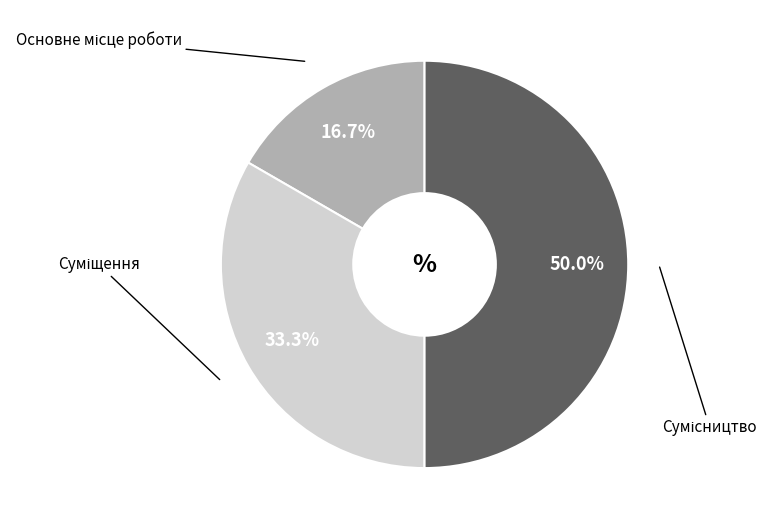

Is it true that Основне місце роботи is 17% of the pie?

True